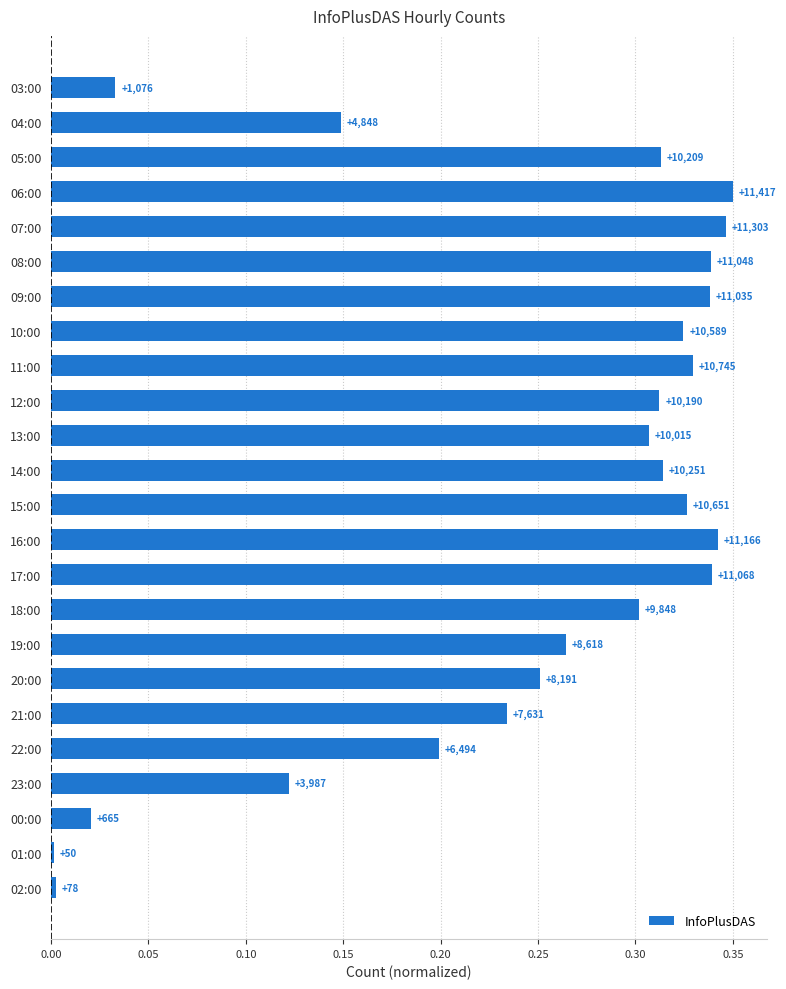

What is the average value?

0.2